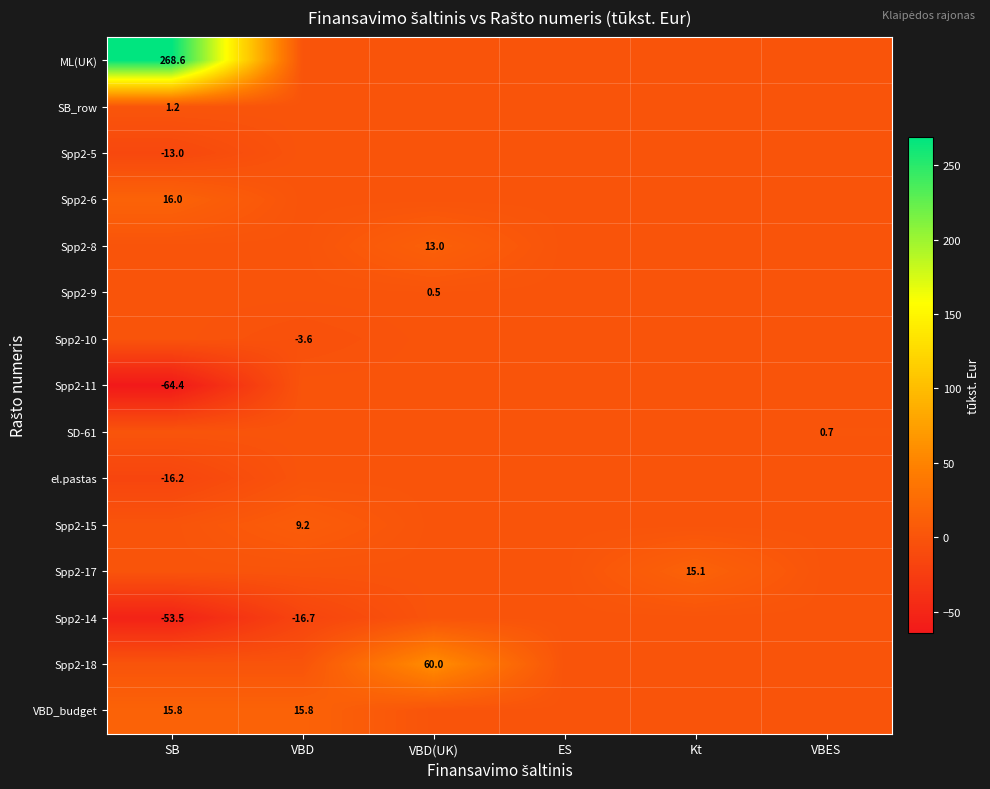

The value of Spp2-15 at VBD is 9.2. True or false?

True